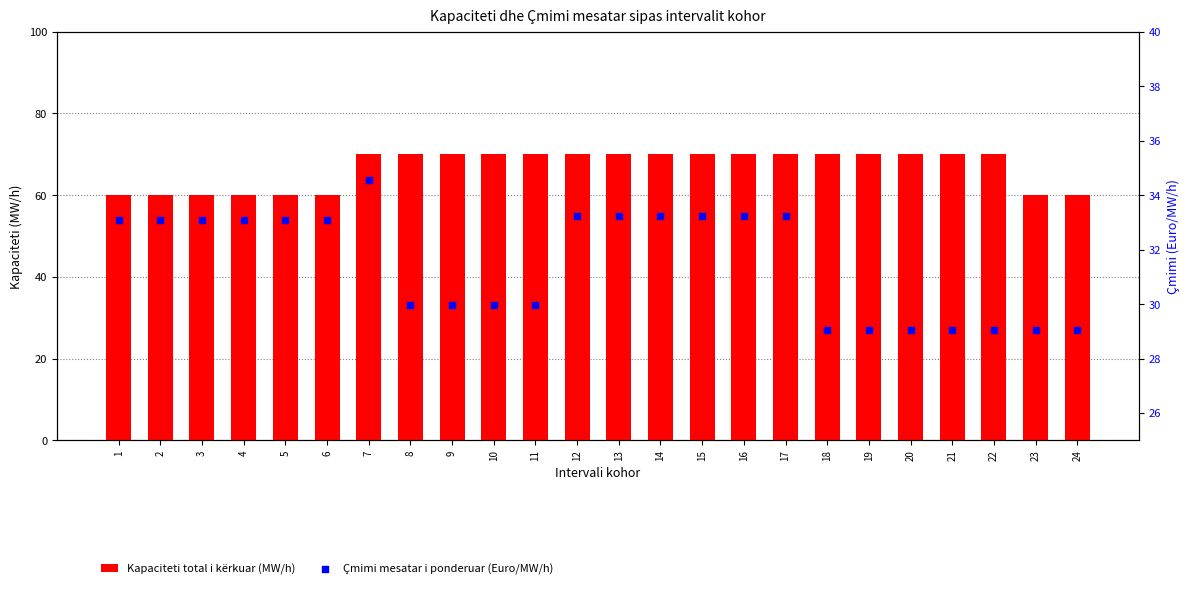

At which category is the sum across all series the highest?

7